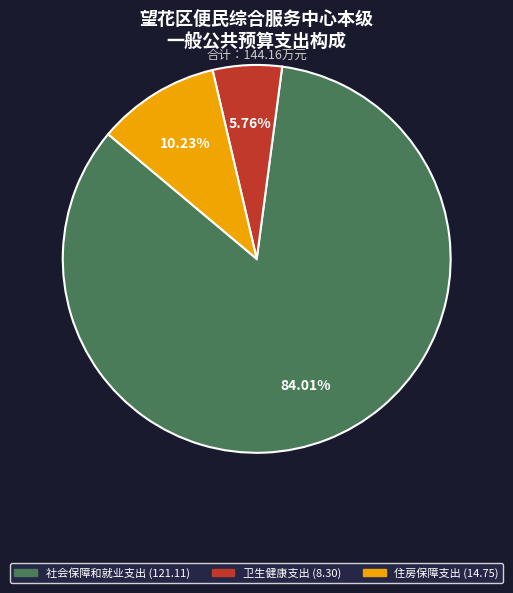

Which slice is the smallest?

卫生健康支出